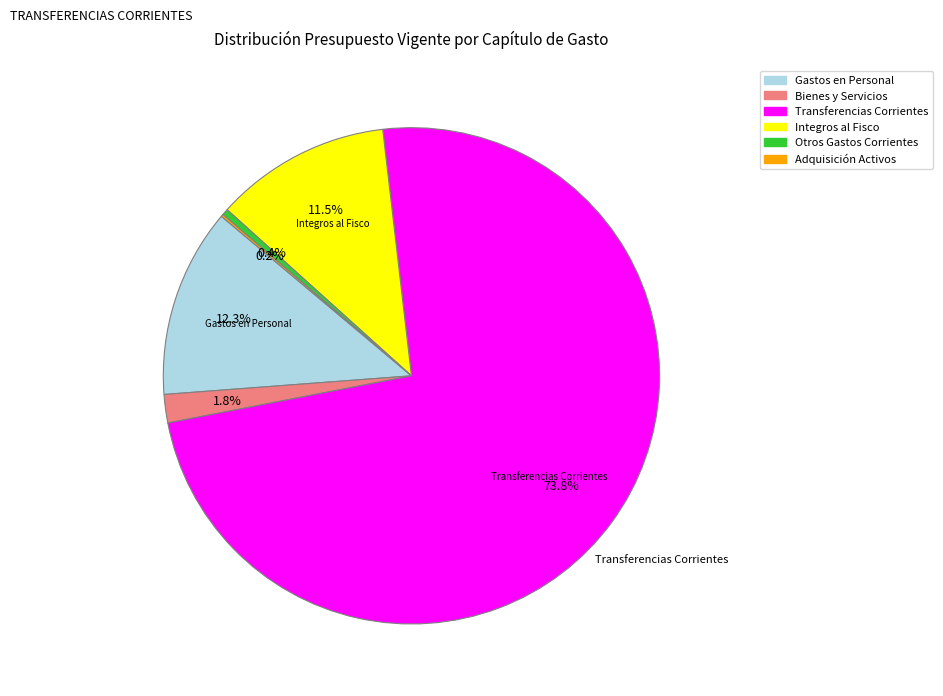

Is there a majority slice in this chart?

Yes